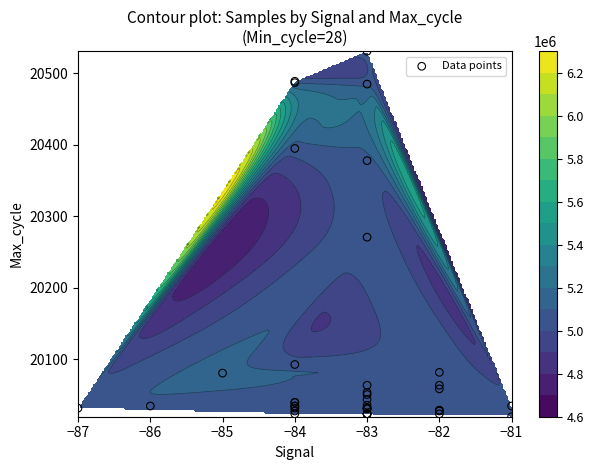

Approximately how many times larger is the value at −85 compared to 28?

1.0